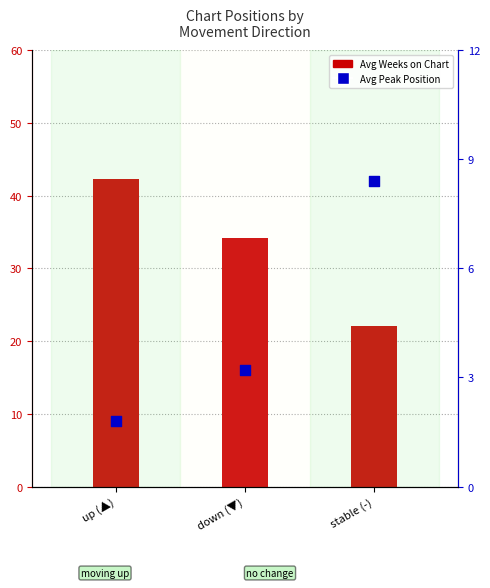

Which series contains the highest Y value?

Avg Weeks on Chart